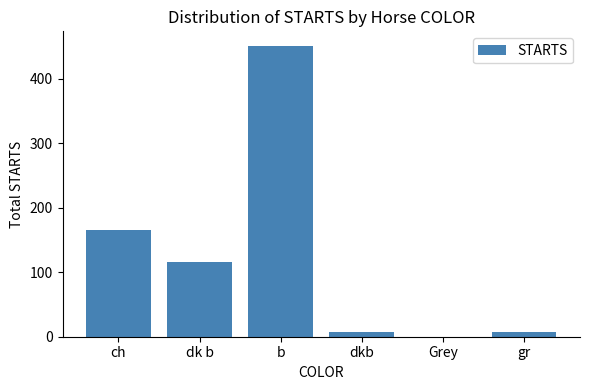

What is the sum of the values at dk b and b?

567